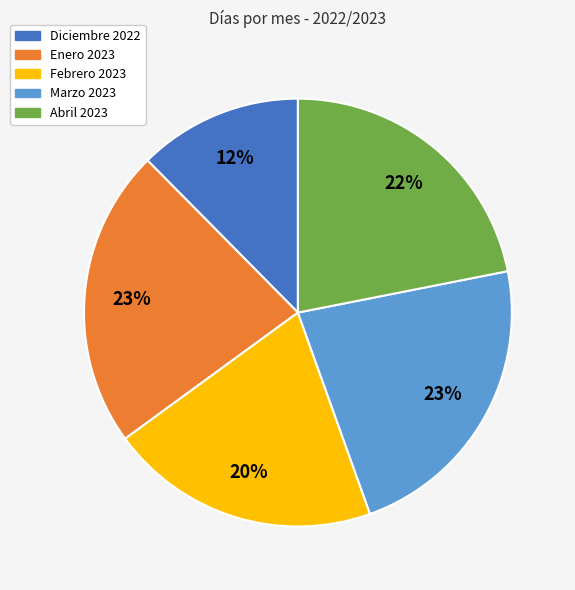

What percentage is the Abril 2023 slice, to the nearest percent?

22%